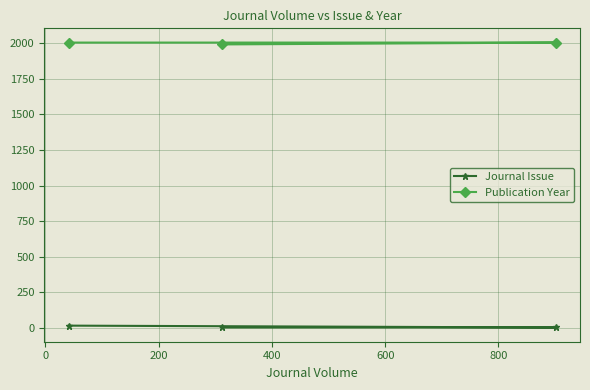

What is the maximum value for Publication Year?

2006